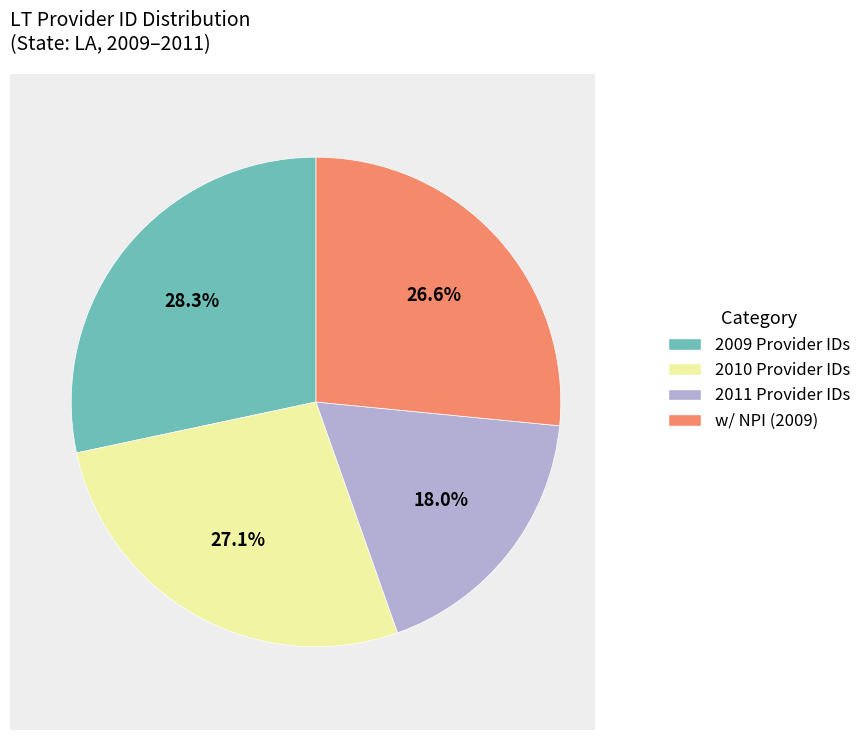

Is 2010 Provider IDs the majority of the pie?

No